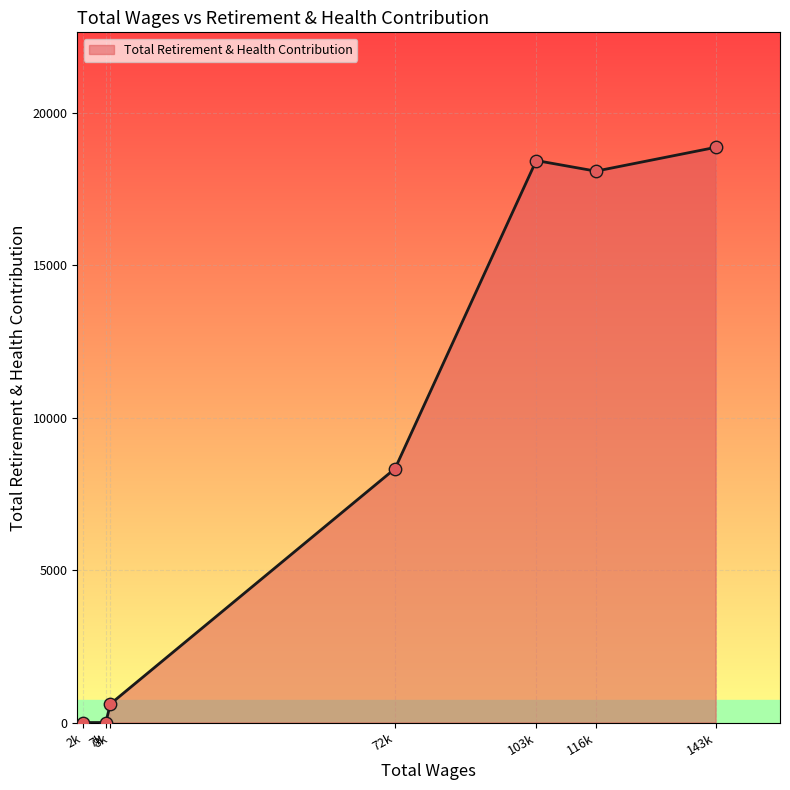

What is the change in value from 2k to 72k?

+8328